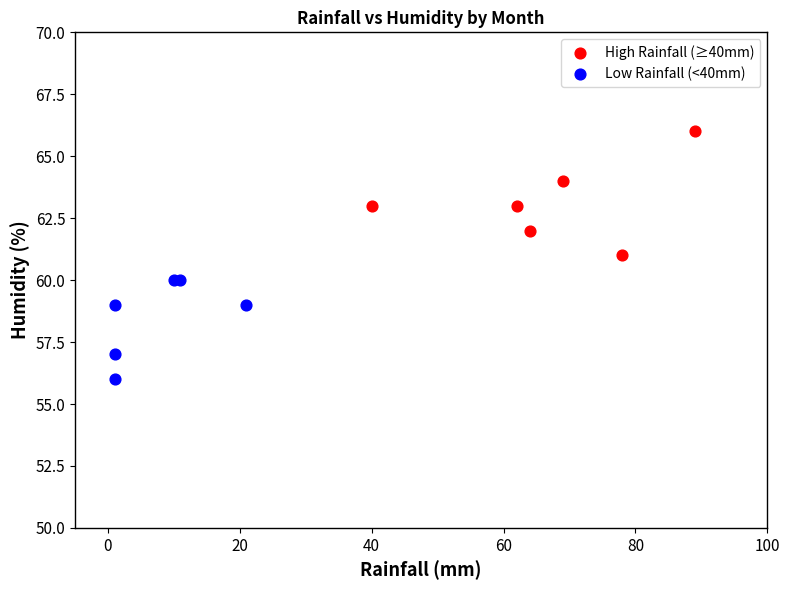

Which series contains the highest Y value?

High Rainfall (≥40mm)